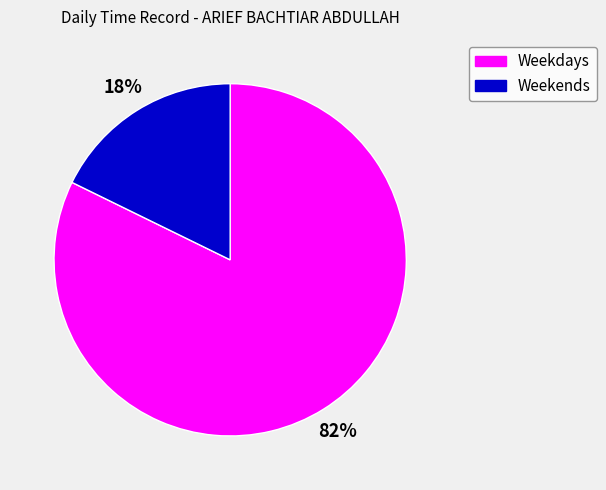

Does any single category account for the majority?

Yes